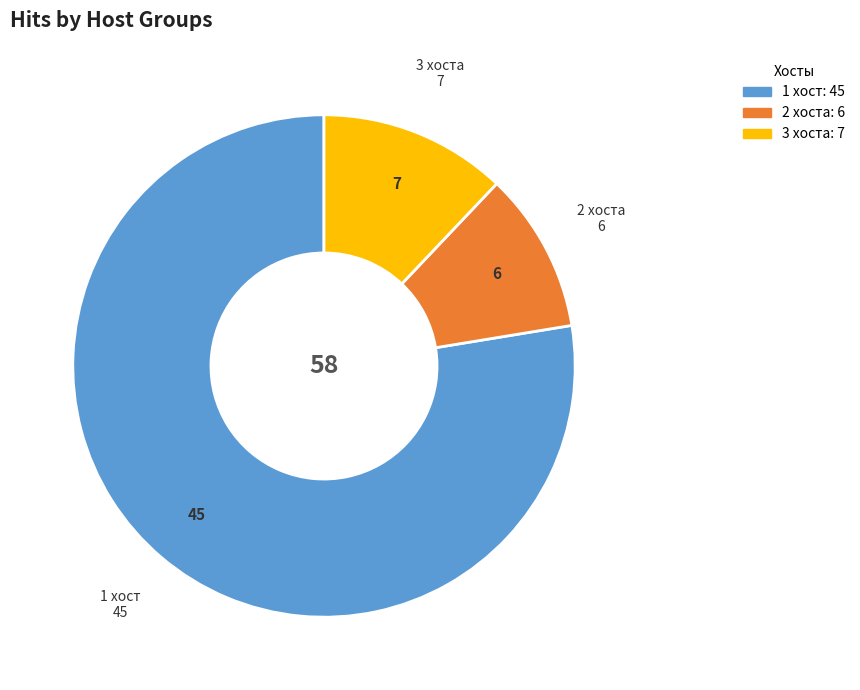

Is the sum of 1 хост and 2 хоста greater than half?

Yes